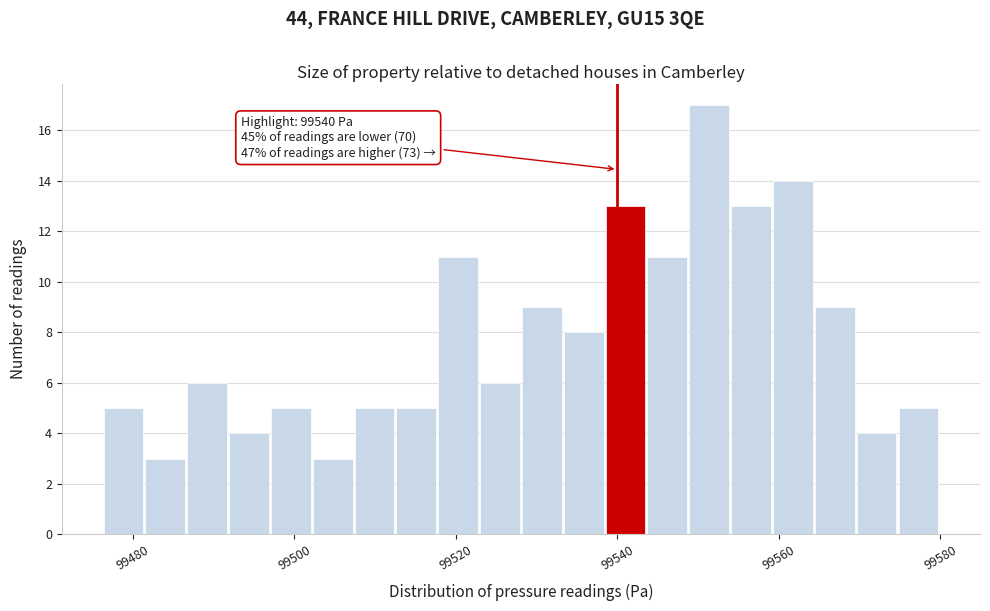

Around what value on the x-axis is the tallest bar? Give the approximate position of its centre, as read against the axis.

99552